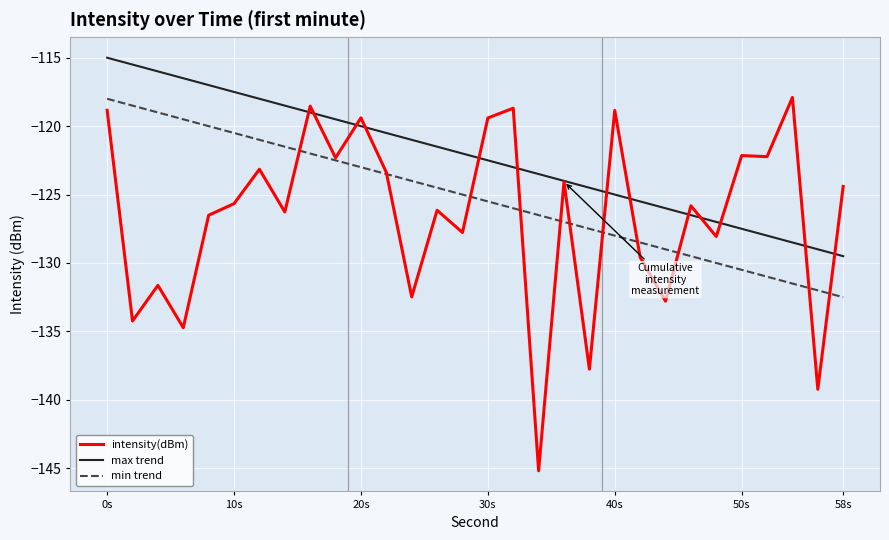

What is the average value of the min trend series?

-125.2